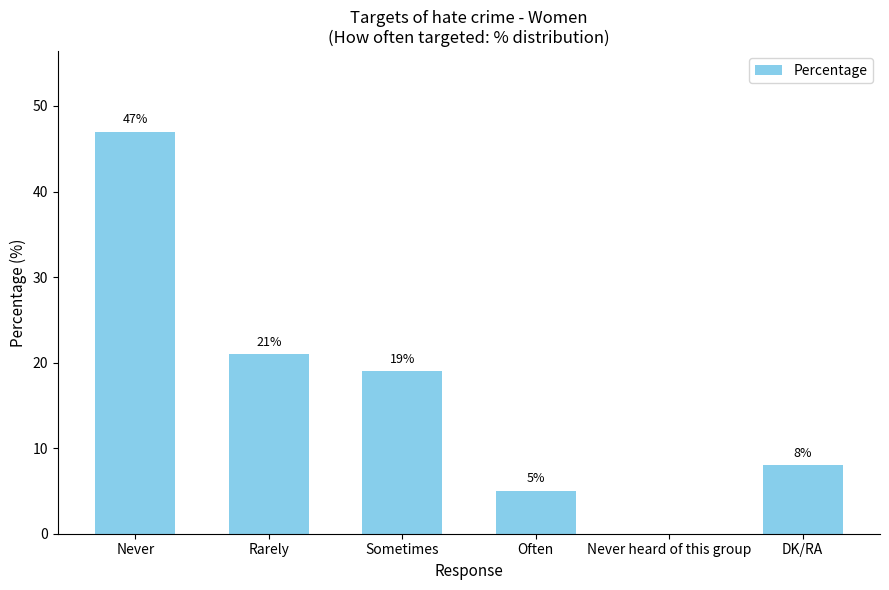

Is it true that the value at Never heard of this group is 0?

True